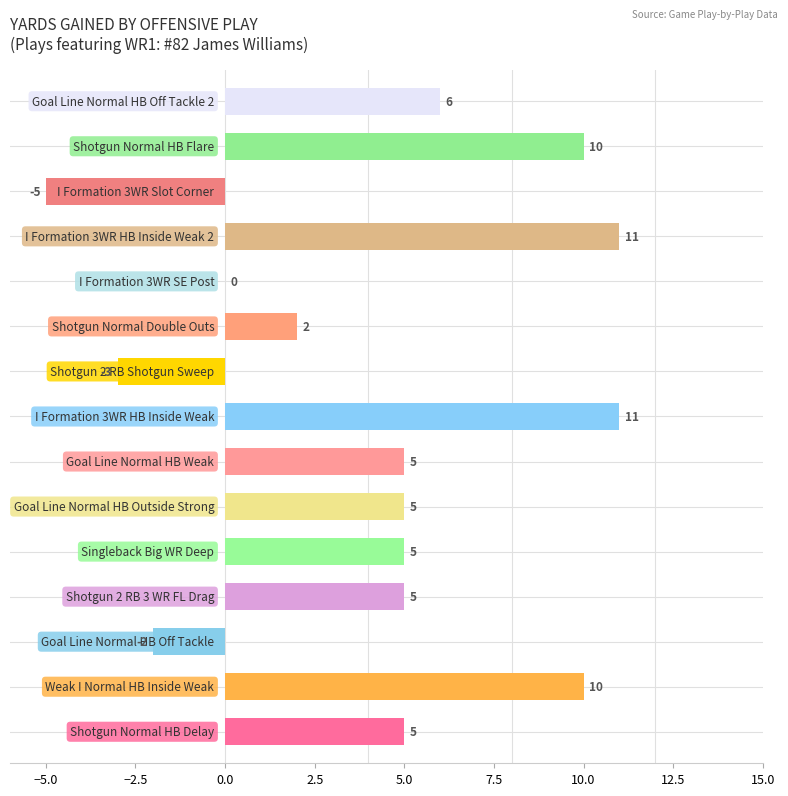

What is the greatest value displayed?

11